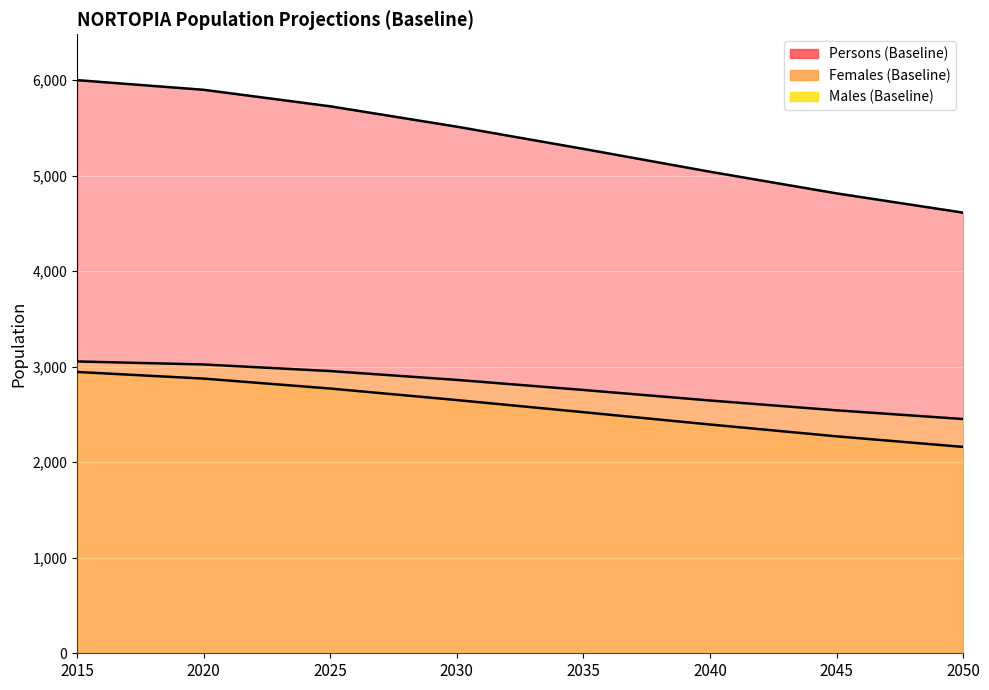

What is the value of the Persons (Baseline) point at the 1st from the left?

6000.0